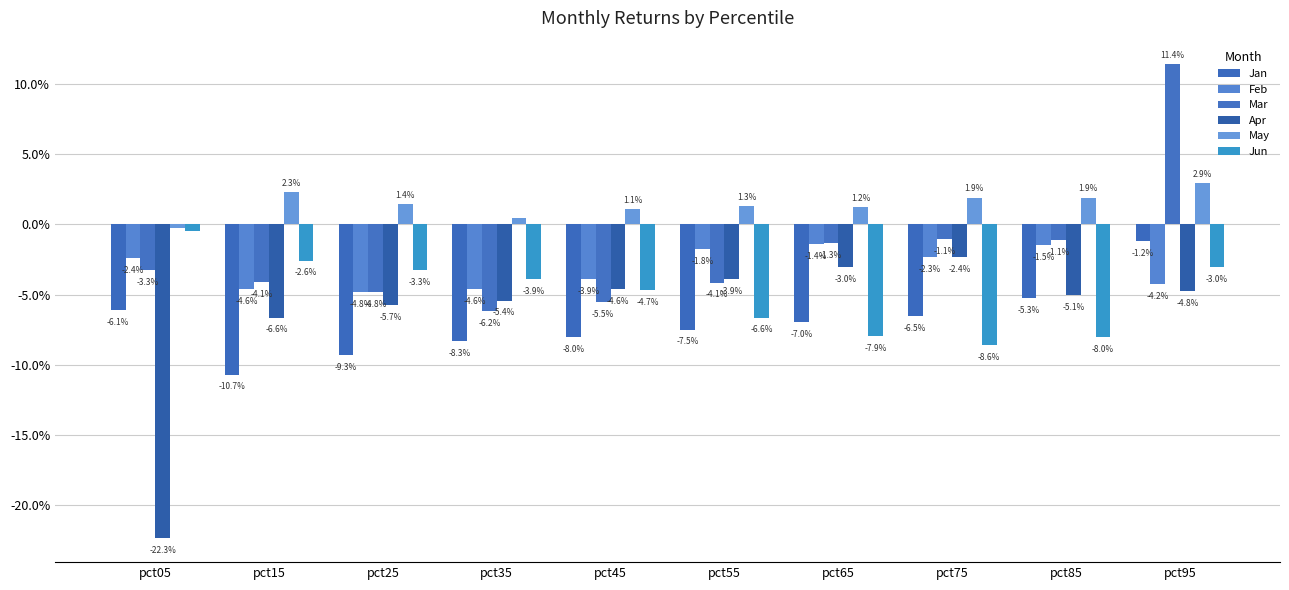

Does the chart contain stacked bars?

No